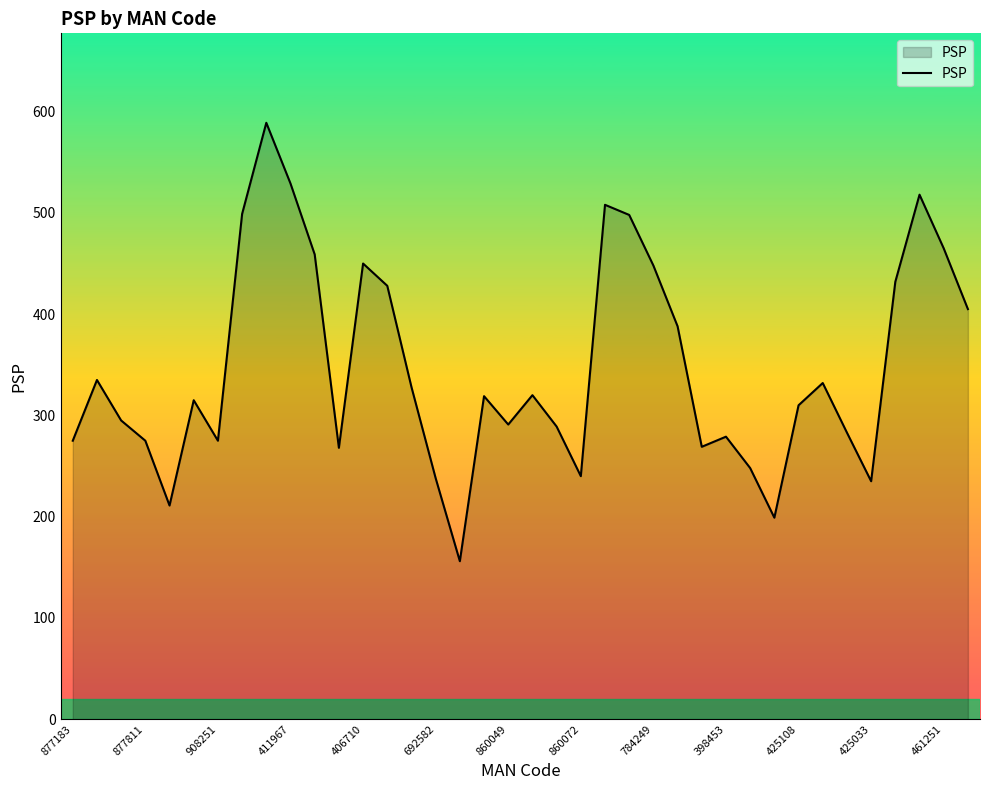

What is the difference between the maximum and second lowest values?

390